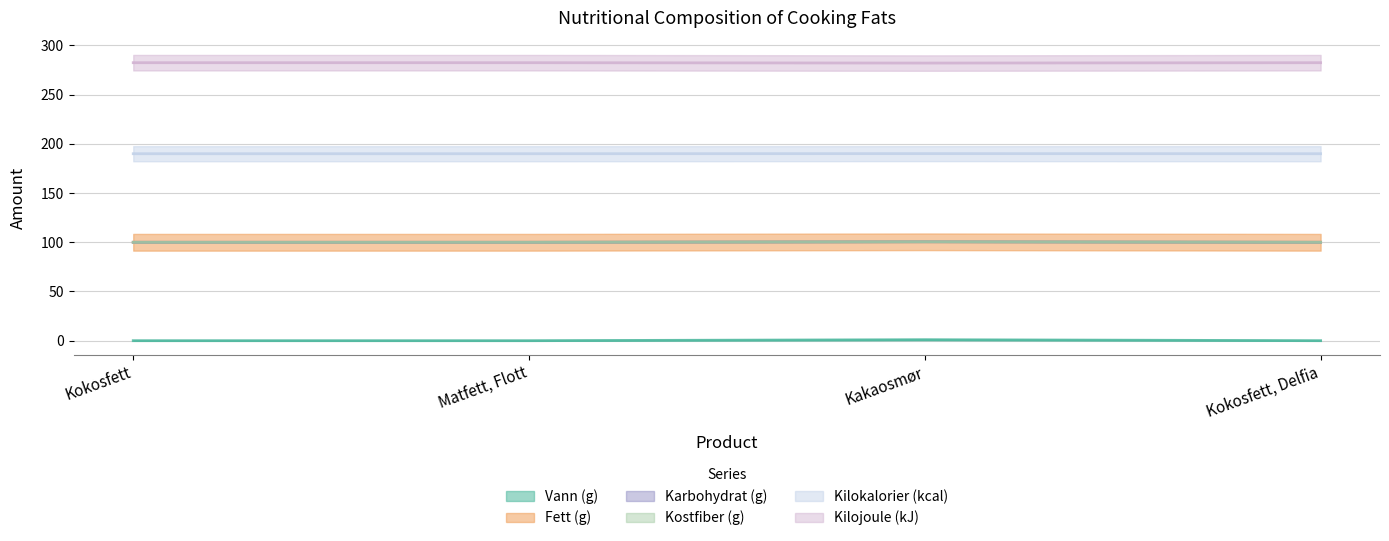

True or false: Fett (g) has more than 2 points higher than both neighbors.

False